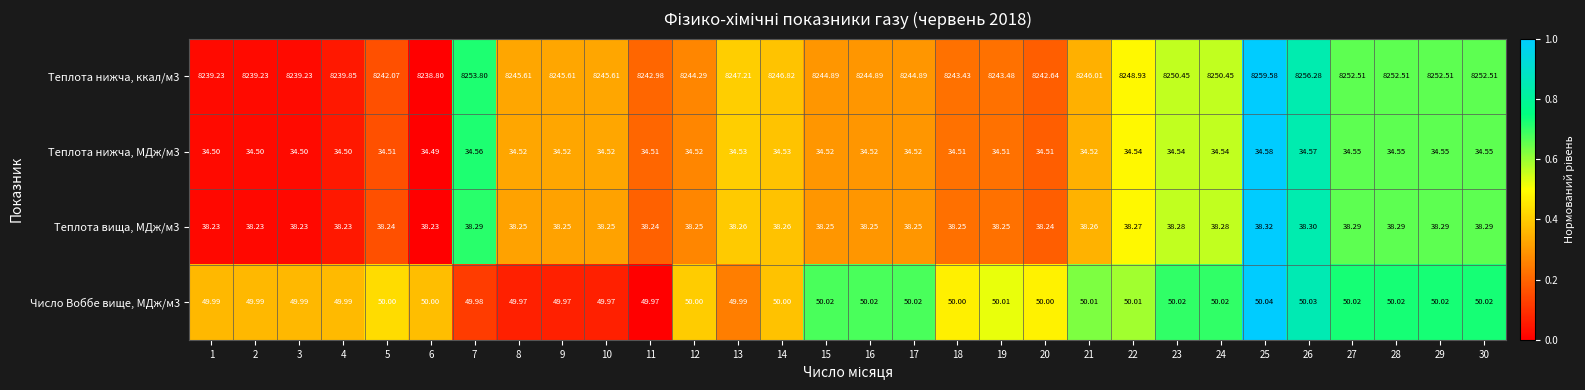

Reading left to right, transcribe all the data shown in this chart.

Теплота нижча, ккал/м3: 1=8239.2	2=8239.2	3=8239.2	4=8239.9	5=8242.1	6=8238.8	7=8253.8	8=8245.6	9=8245.6	10=8245.6	11=8243.0	12=8244.3	13=8247.2	14=8246.8	15=8244.9	16=8244.9	17=8244.9	18=8243.4	19=8243.5	20=8242.6	21=8246.0	22=8248.9	23=8250.5	24=8250.5	25=8259.6	26=8256.3	27=8252.5	28=8252.5	29=8252.5	30=8252.5
Теплота нижча, МДж/м3: 1=34.5	2=34.5	3=34.5	4=34.5	5=34.5	6=34.5	7=34.6	8=34.5	9=34.5	10=34.5	11=34.5	12=34.5	13=34.5	14=34.5	15=34.5	16=34.5	17=34.5	18=34.5	19=34.5	20=34.5	21=34.5	22=34.5	23=34.5	24=34.5	25=34.6	26=34.6	27=34.5	28=34.5	29=34.5	30=34.5
Теплота вища, МДж/м3: 1=38.2	2=38.2	3=38.2	4=38.2	5=38.2	6=38.2	7=38.3	8=38.2	9=38.2	10=38.2	11=38.2	12=38.2	13=38.3	14=38.3	15=38.2	16=38.2	17=38.2	18=38.2	19=38.2	20=38.2	21=38.3	22=38.3	23=38.3	24=38.3	25=38.3	26=38.3	27=38.3	28=38.3	29=38.3	30=38.3
Число Воббе вище, МДж/м3: 1=50.0	2=50.0	3=50.0	4=50.0	5=50.0	6=50.0	7=50.0	8=50.0	9=50.0	10=50.0	11=50.0	12=50.0	13=50.0	14=50.0	15=50.0	16=50.0	17=50.0	18=50.0	19=50.0	20=50.0	21=50.0	22=50.0	23=50.0	24=50.0	25=50.0	26=50.0	27=50.0	28=50.0	29=50.0	30=50.0